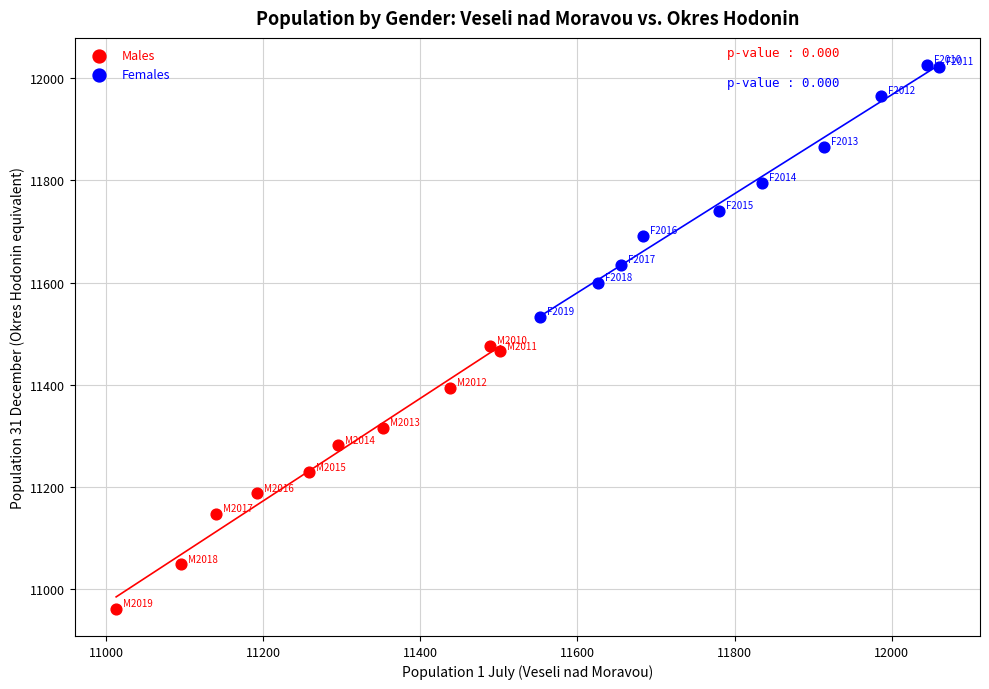

Which series contains the lowest Y value?

Males